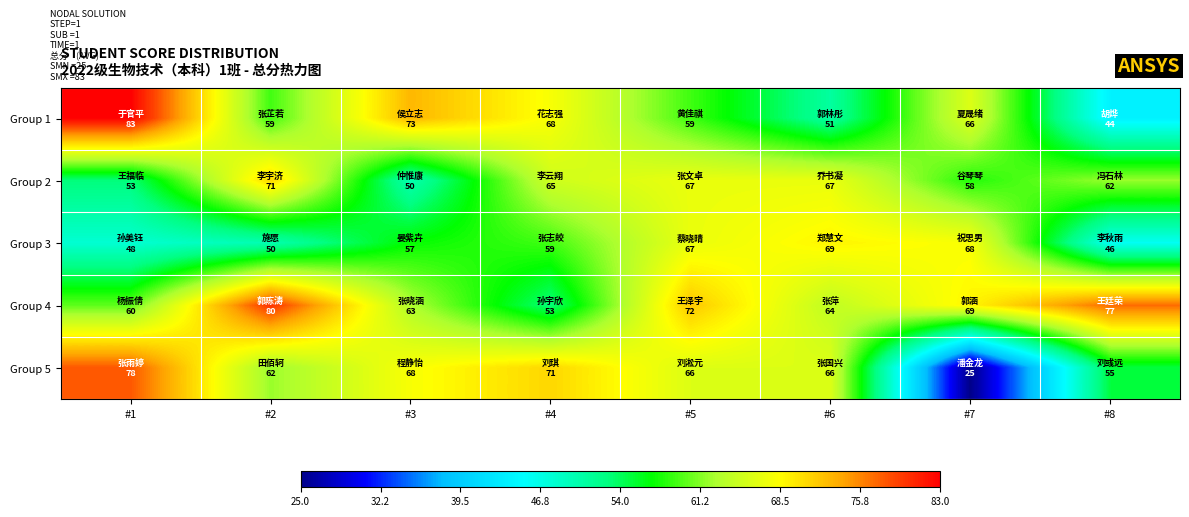

At how many categories does at least one series exceed 79?

2